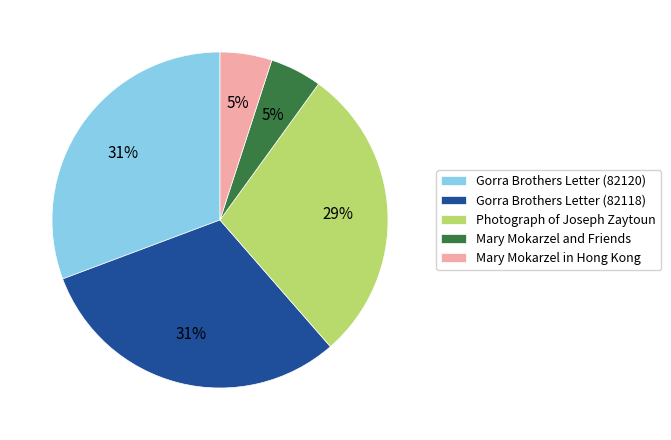

Is there a majority slice in this chart?

No